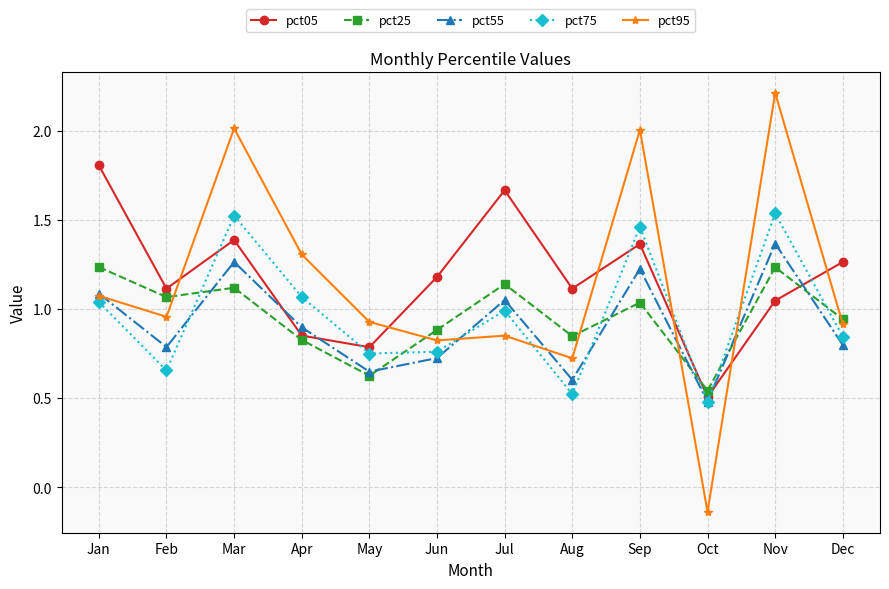

The pct05 series shows 0.3 at Nov. True or false?

False